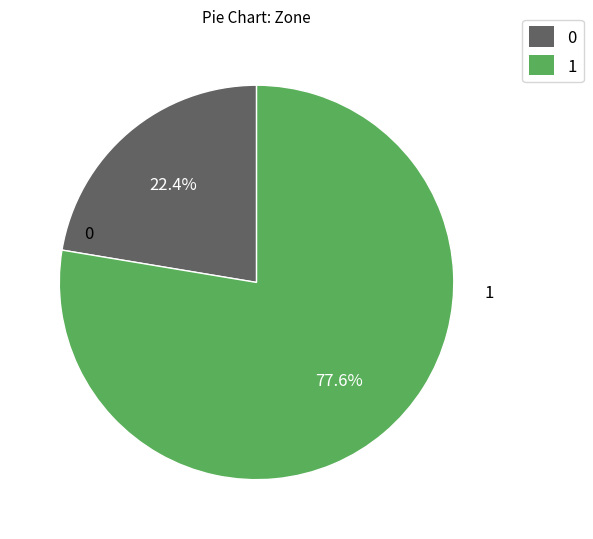

Which category has the biggest portion of the pie?

1